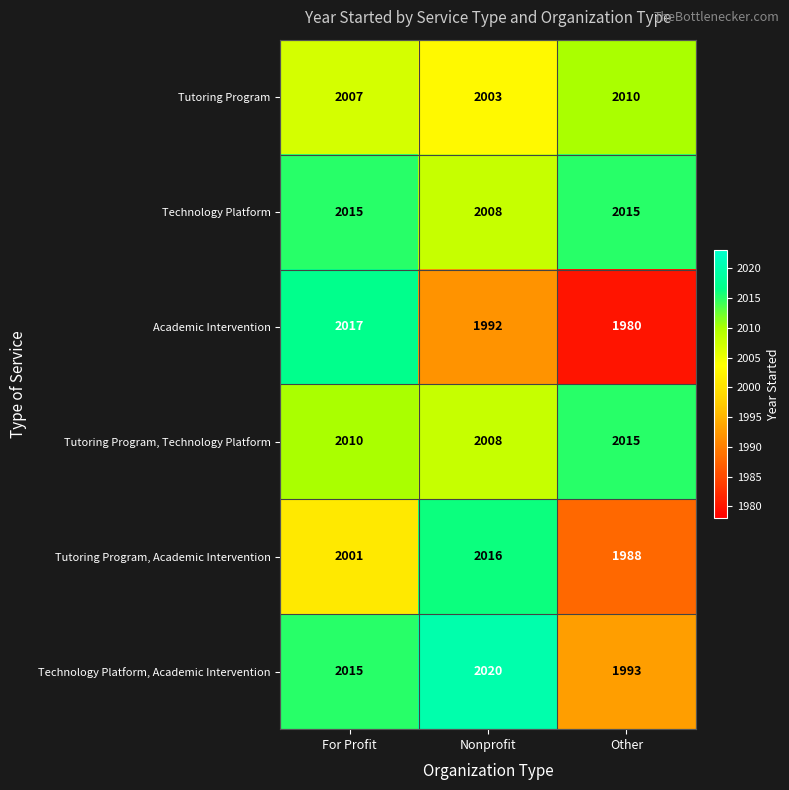

Rank the categories by Academic Intervention value from highest to lowest.

For Profit, Nonprofit, Other